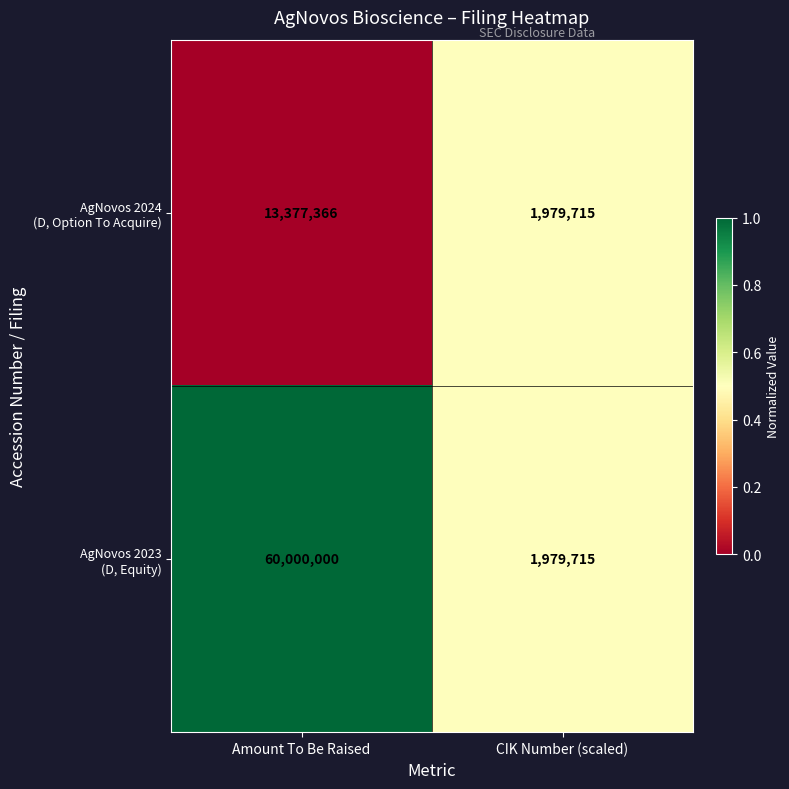

What is the total value across all series at CIK Number (scaled)?

3959430